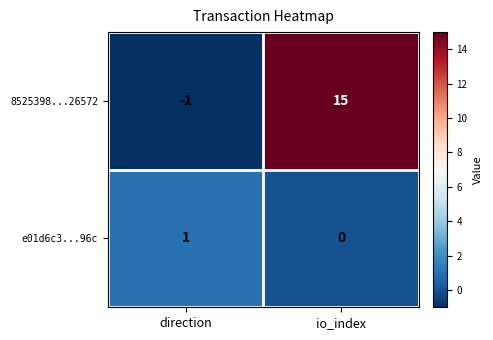

Between direction and io_index, which series saw the biggest shift?

8525398...26572